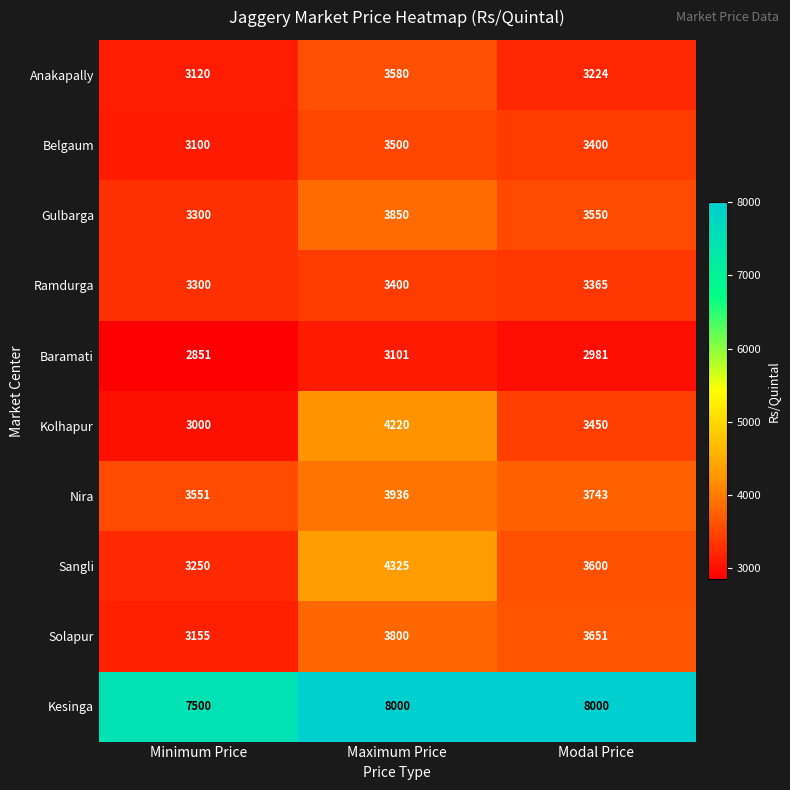

Between Minimum Price and Maximum Price, which series saw the biggest shift?

Kolhapur